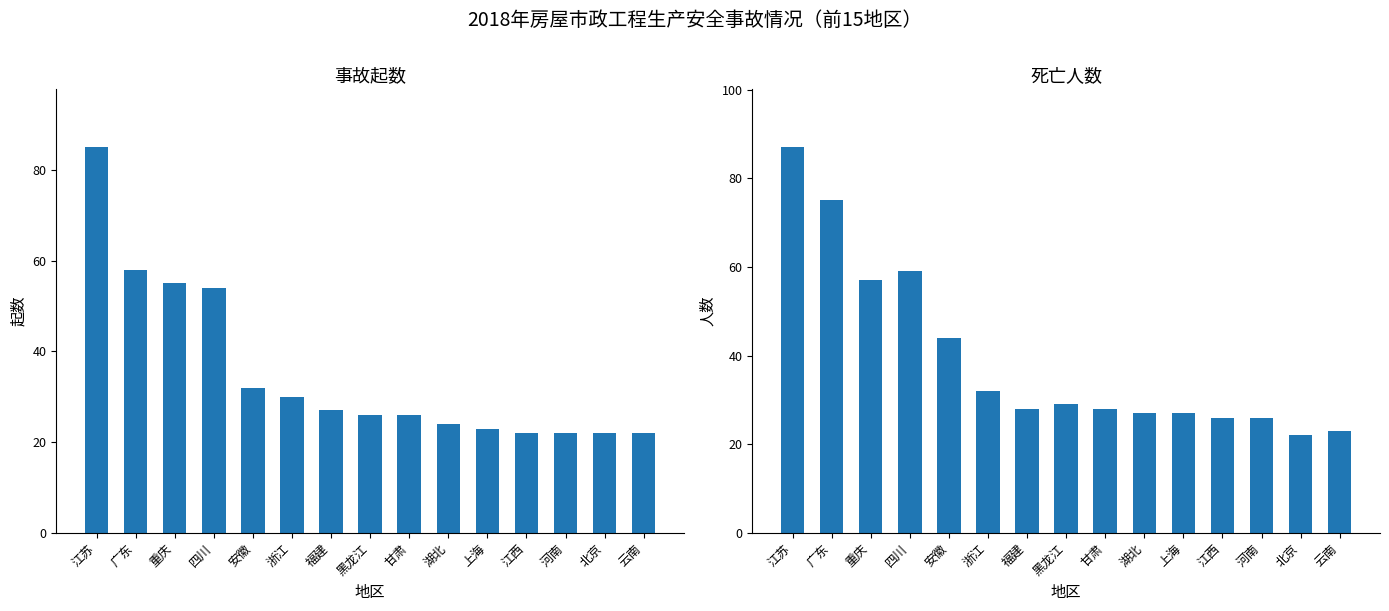

Reading left to right, list all the values displayed in this chart.

事故起数: 85	58	55	54	32	30	27	26	26	24	23	22	22	22	22
死亡人数: 87	75	57	59	44	32	28	29	28	27	27	26	26	22	23